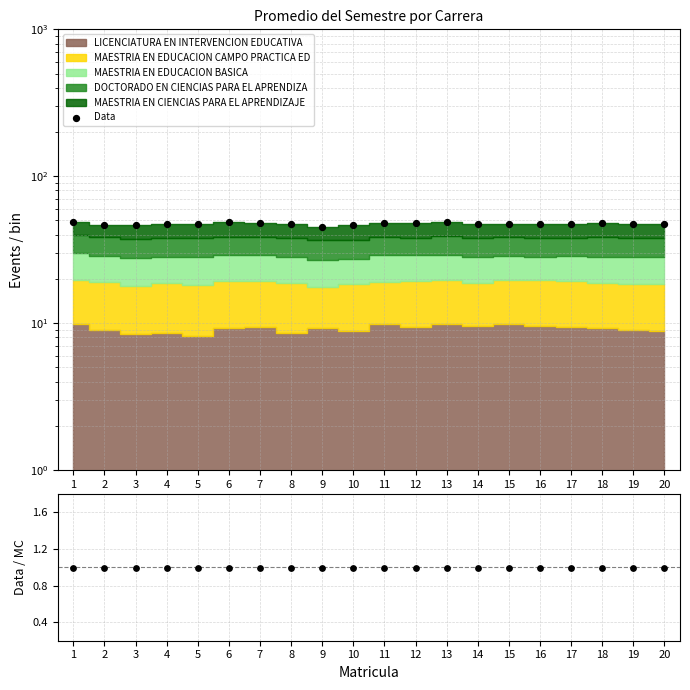

At how many categories does at least one series exceed 28?

20